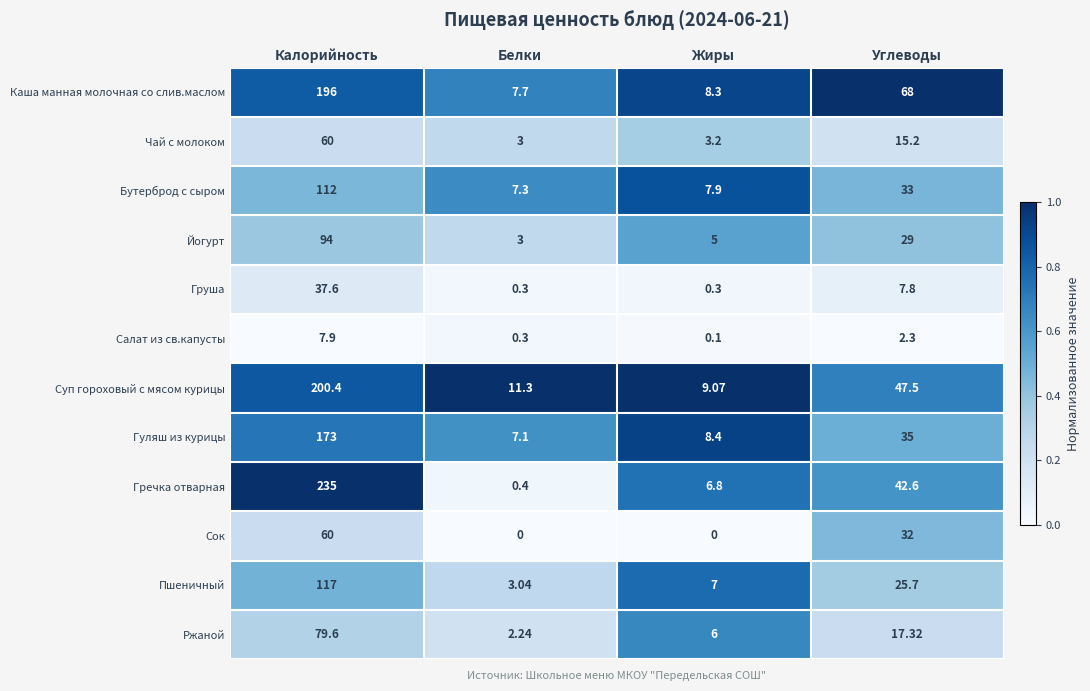

Which category has the lowest value in the Чай с молоком series?

Белки